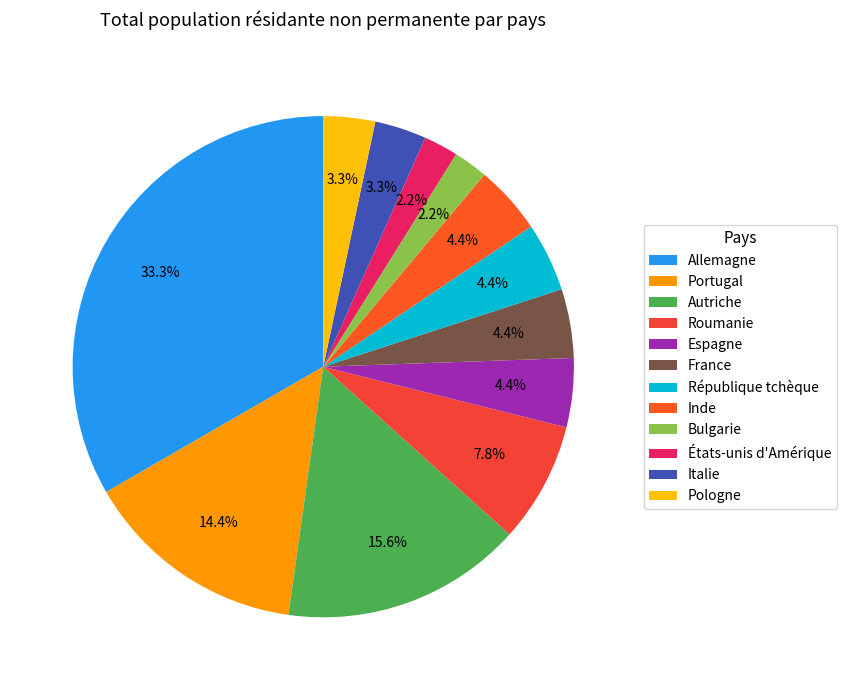

How many slices are in this pie chart?

12